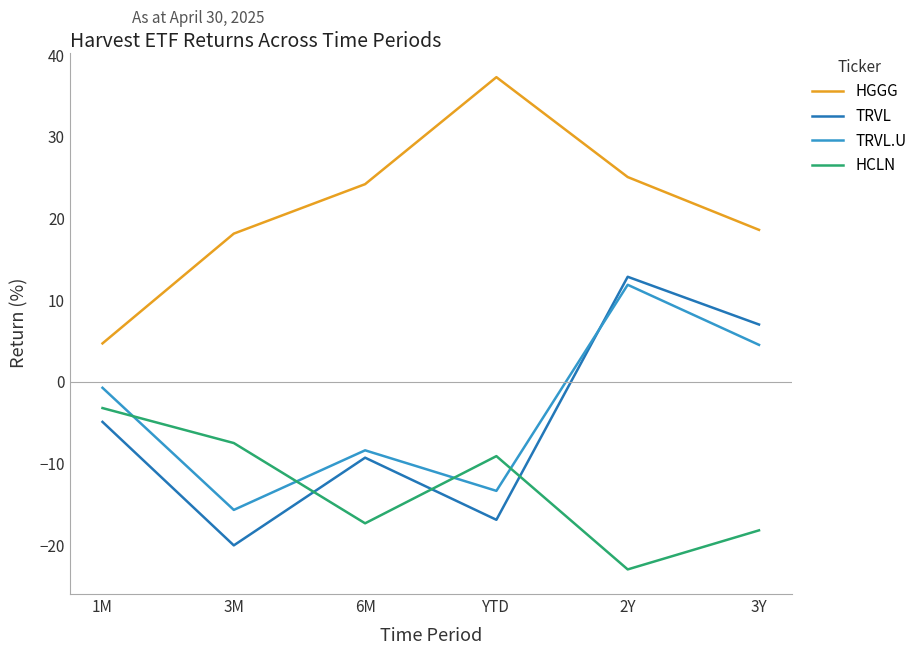

Is the value of HCLN at 6M greater than the value of TRVL at 3Y?

No